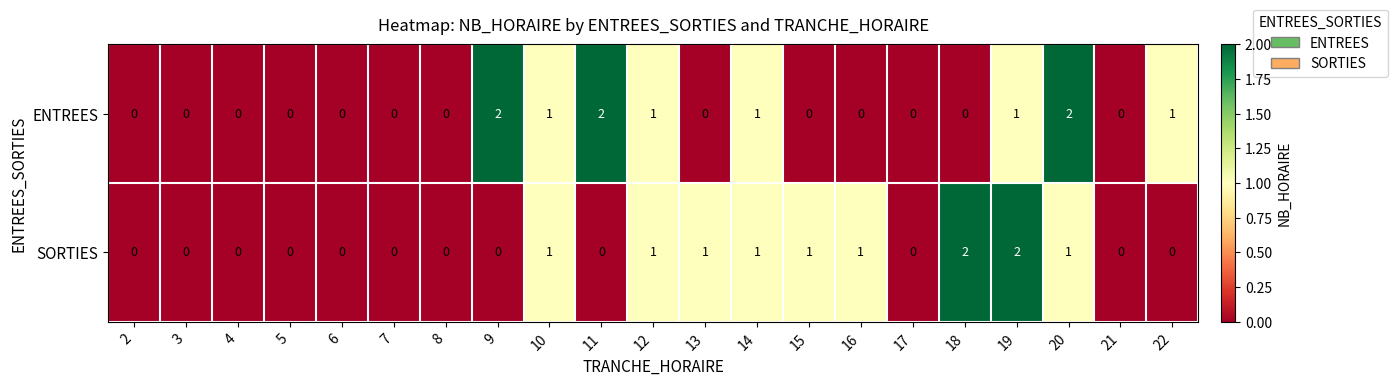

How many categories are shown in the chart?

21